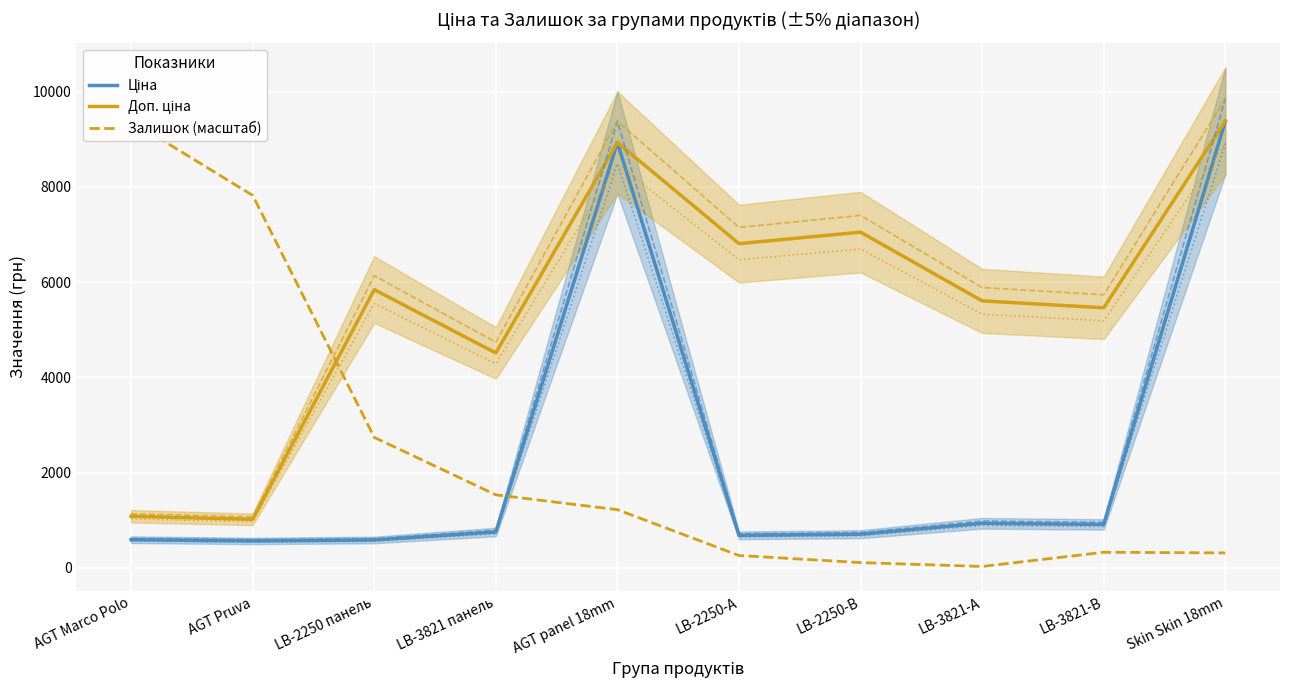

What is the value of the Ціна point at the 3rd from the left?

584.4